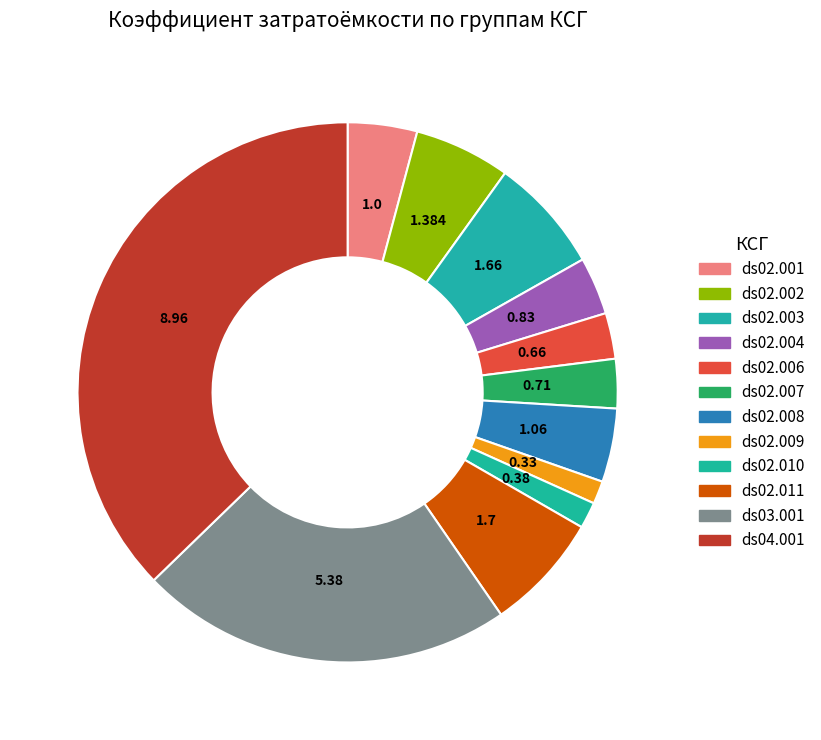

Which has a higher value, ds02.010 or ds02.003?

ds02.003